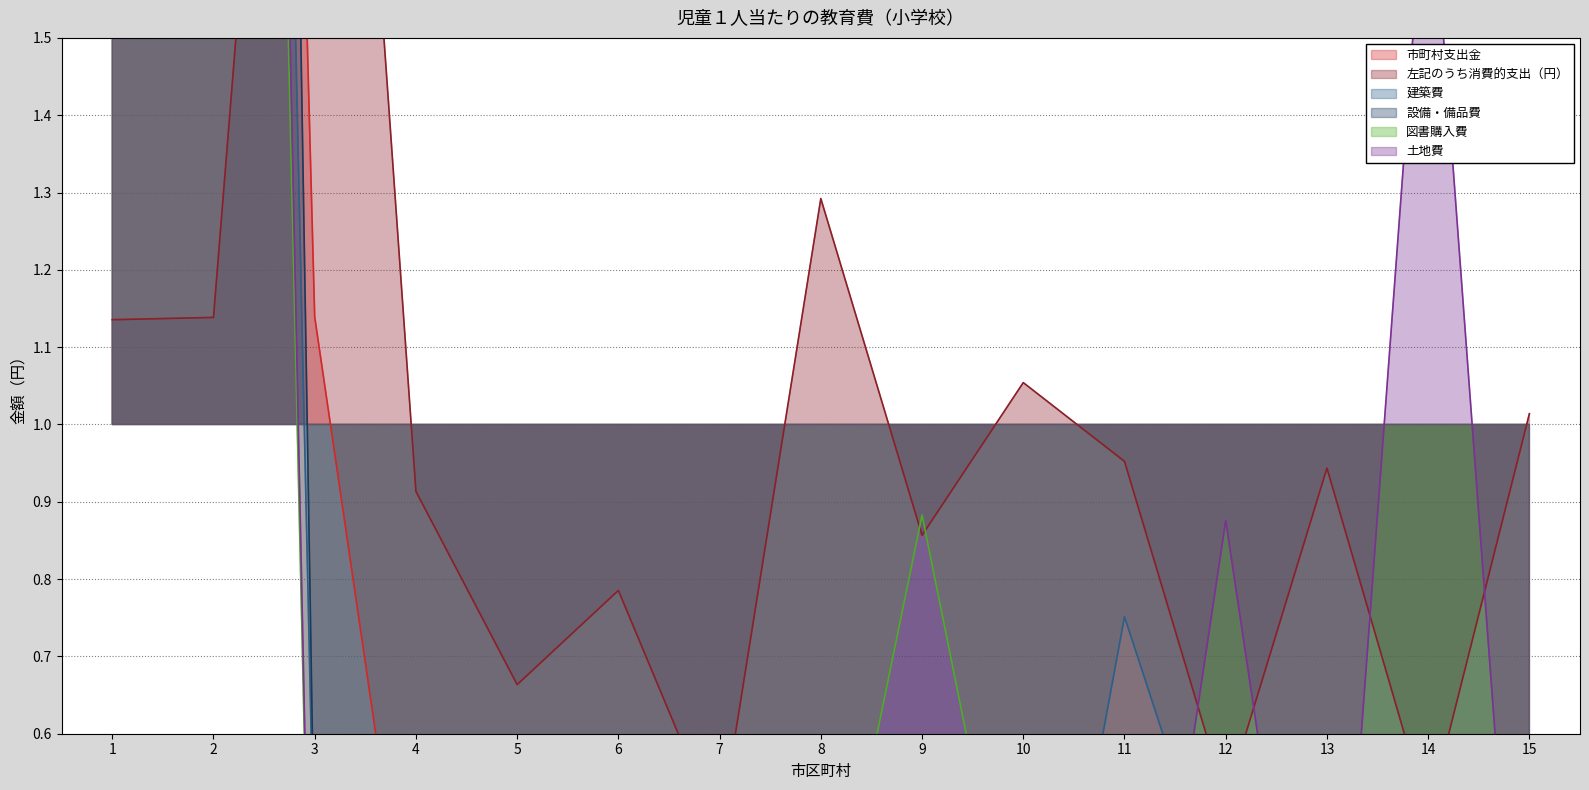

Which category has the lowest value across all series?

3